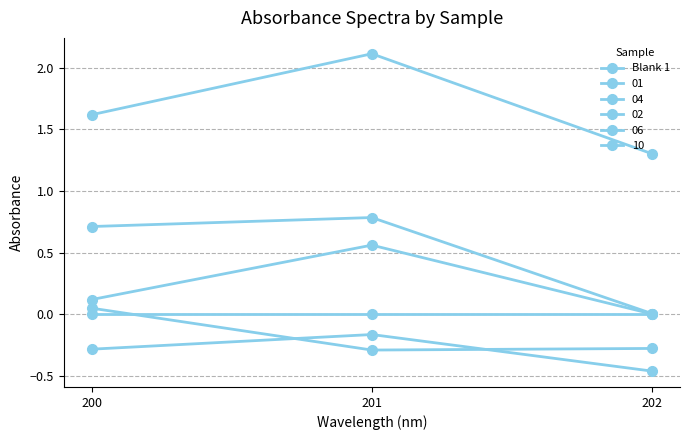

Is this an area chart (filled region under the line)?

No